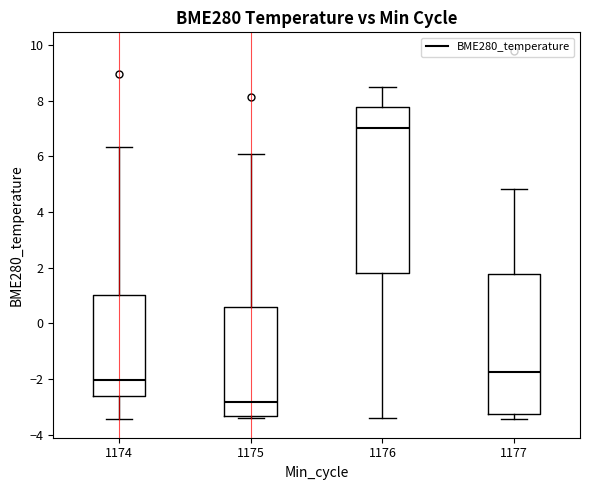

Reading left to right, read every box against the y-axis: the position of its median line, the range the box covers, and the ends of its whiskers. The values are not printed on the chart, so give them approximately, as read against the axis.

1174: median -2.0, box -2.6 to 1.0, whiskers -3.4 to 6.4
1175: median -2.8, box -3.4 to 0.6, whiskers -3.4 (just below the box's lower edge) to 6.2
1176: median 7.0, box 1.8 to 7.8, whiskers -3.4 to 8.4
1177: median -1.8, box -3.2 to 1.8, whiskers -3.4 to 4.8